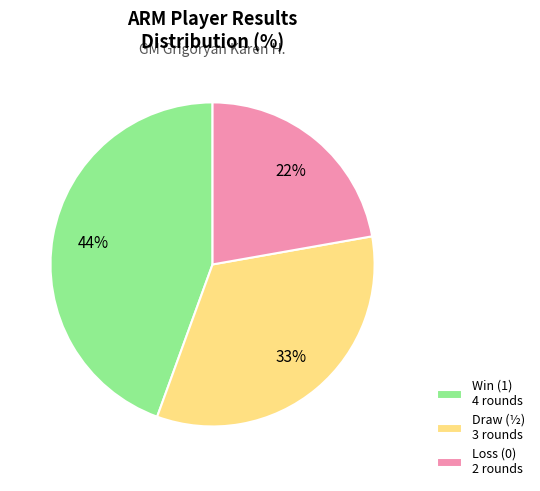

Is the sum of Draw (½) 3 rounds and Win (1) 4 rounds greater than half?

Yes